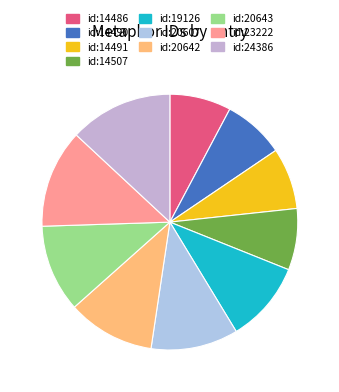

To the nearest percent, what percentage of the pie is id:24386?

13%